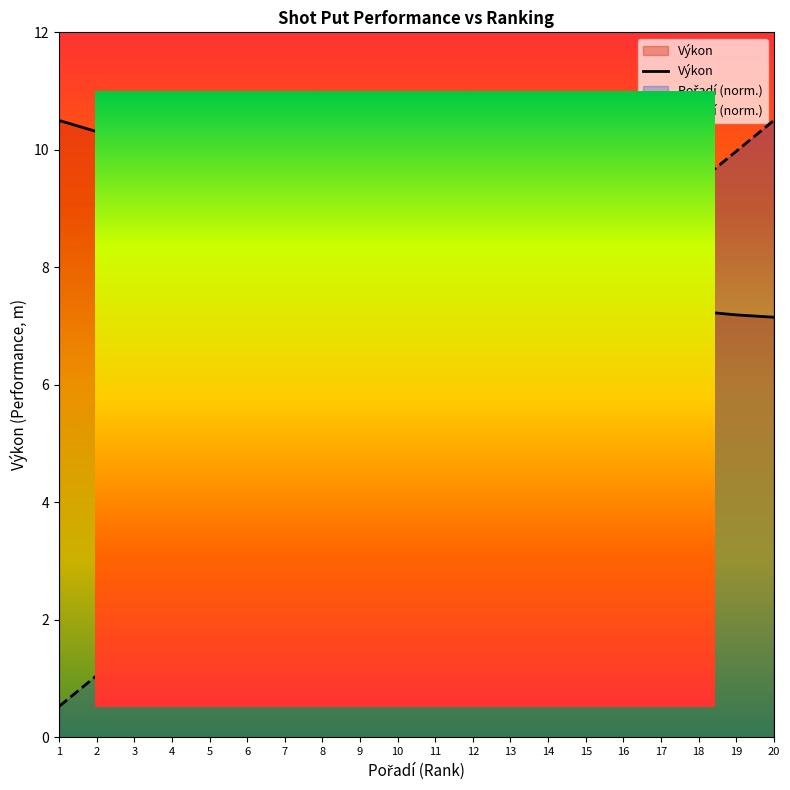

What is the sum of the Pořadí values at 3 and 8?

5.8